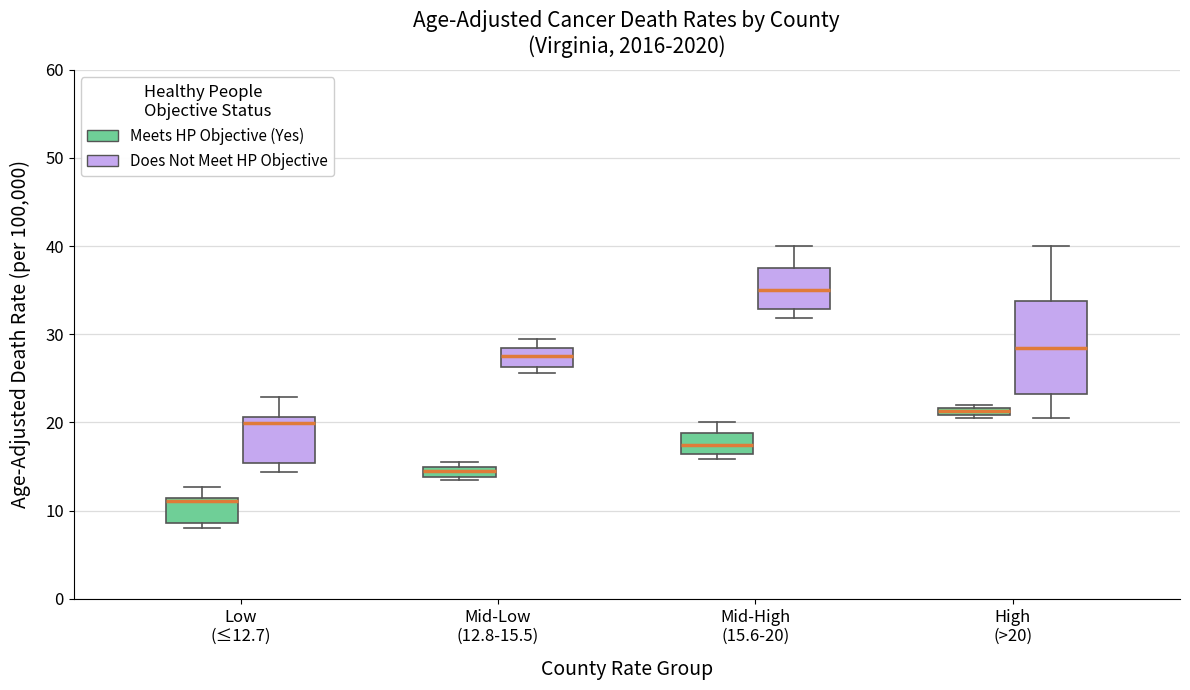

Which box is the tallest, from its lower edge to its upper edge?

High (>20) (Does Not Meet HP Objective)